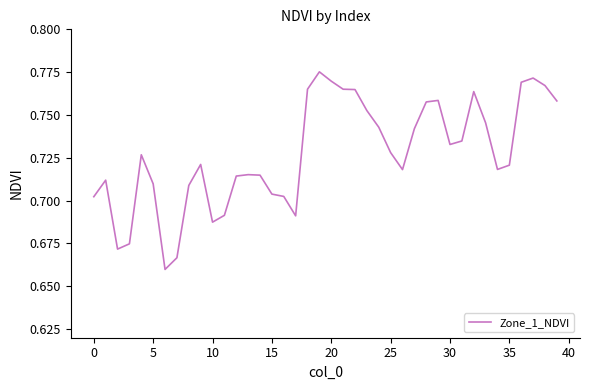

The value at 35 is 0.3. True or false?

False